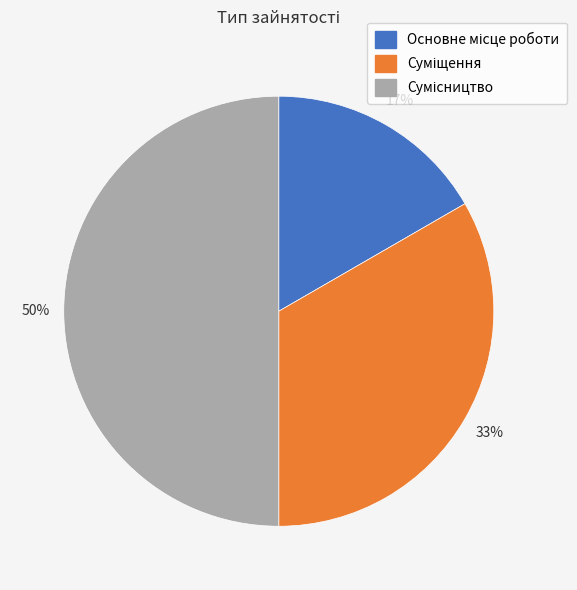

To the nearest percent, what is the difference between the largest and smallest slice percentages?

33%